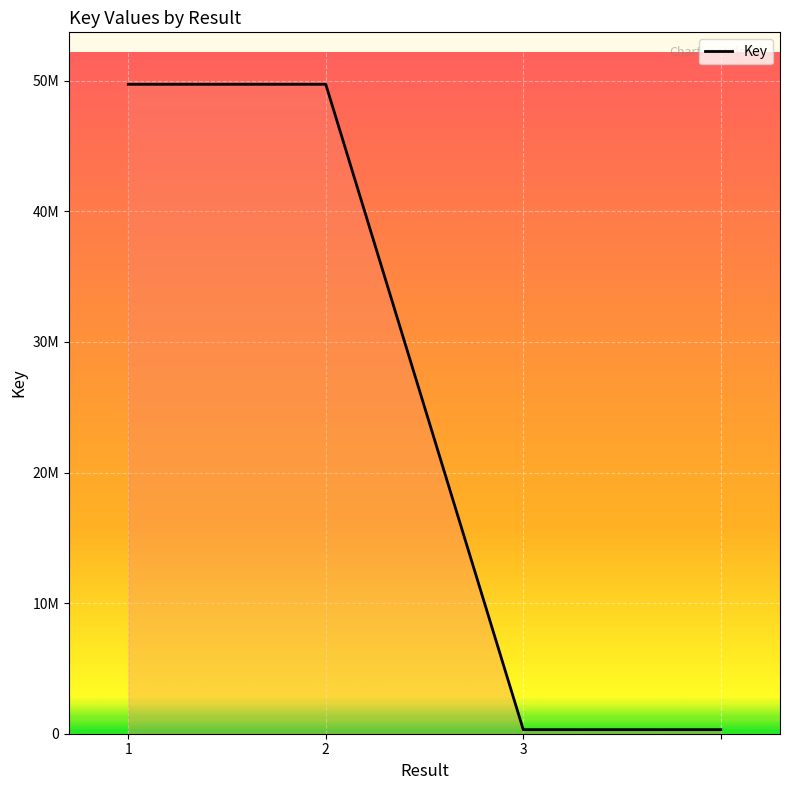

Does the chart display data point markers on the line(s)?

No